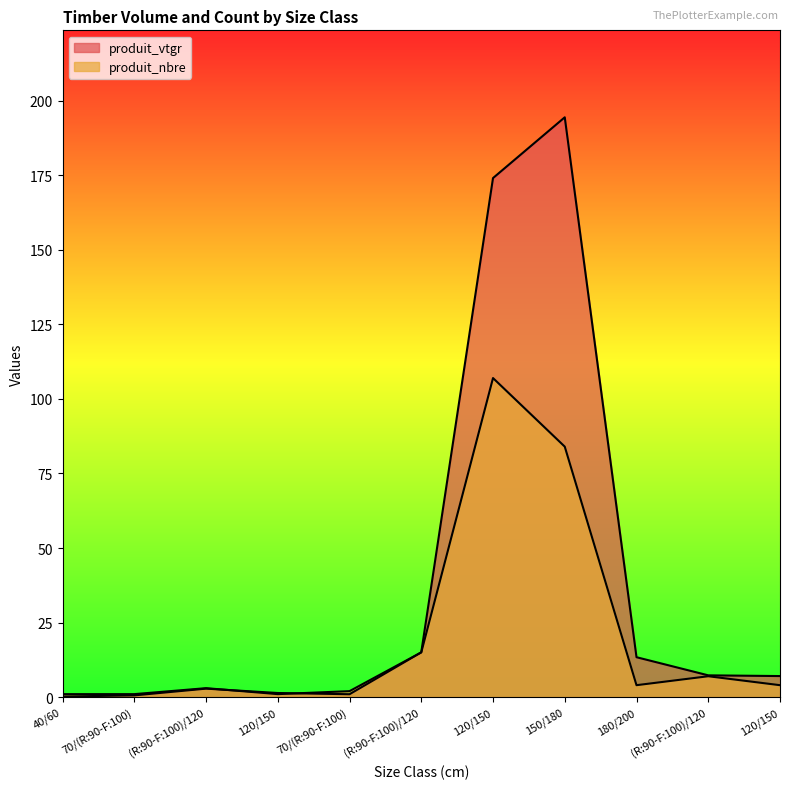

What is the difference between the produit_nbre values at 70/(R:90-F:100) and (R:90-F:100)/120?

14.0